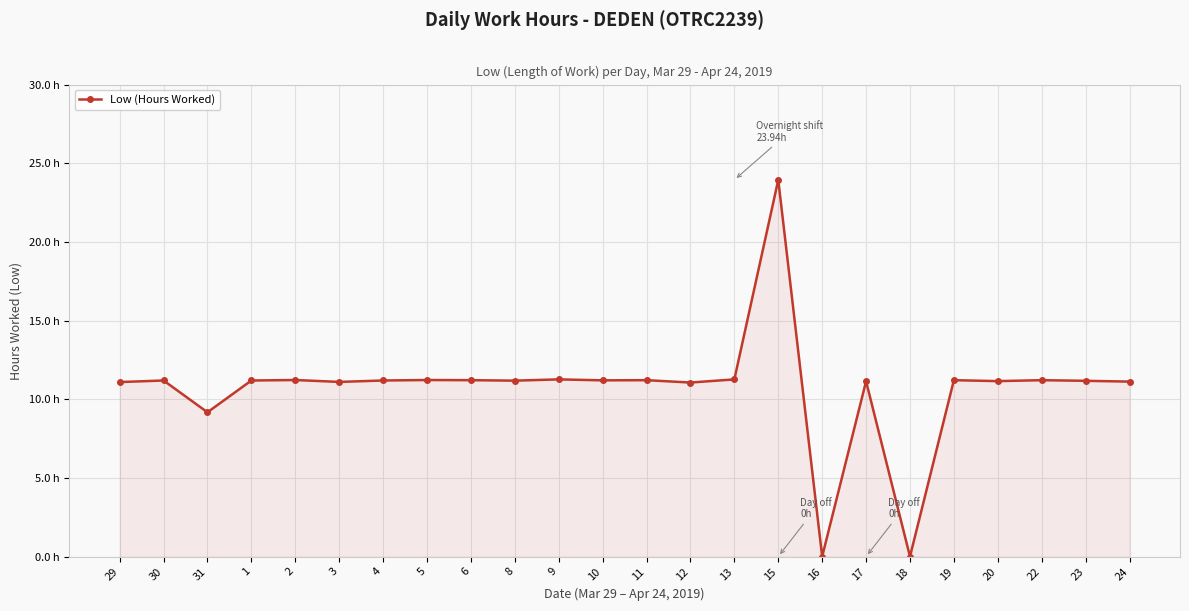

What is the sum of all values?

256.7